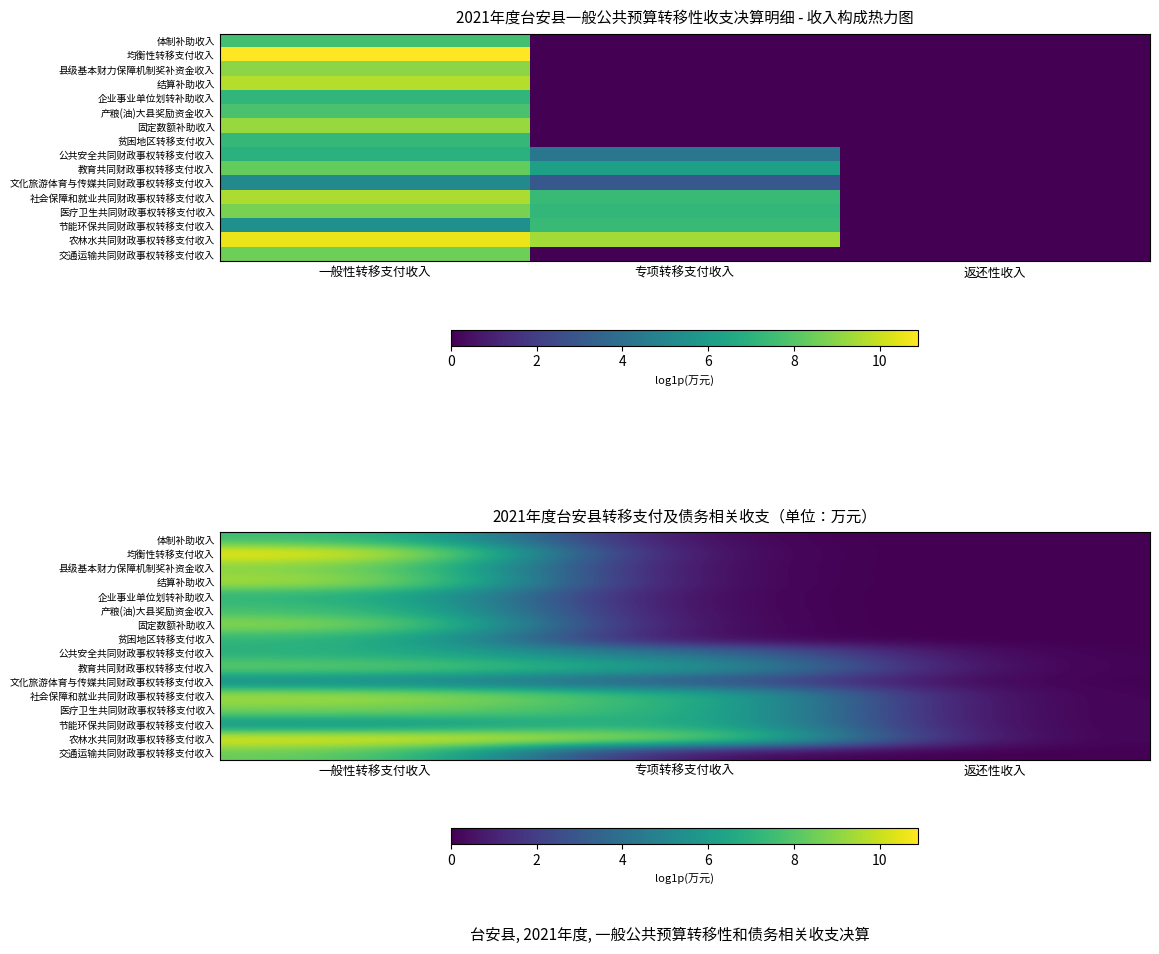

Rank the series at 专项转移支付收入 from lowest to highest value.

体制补助收入, 均衡性转移支付收入, 县级基本财力保障机制奖补资金收入, 结算补助收入, 企业事业单位划转补助收入, 产粮(油)大县奖励资金收入, 固定数额补助收入, 贫困地区转移支付收入, 交通运输共同财政事权转移支付收入, 文化旅游体育与传媒共同财政事权转移支付收入, 公共安全共同财政事权转移支付收入, 教育共同财政事权转移支付收入, 医疗卫生共同财政事权转移支付收入, 社会保障和就业共同财政事权转移支付收入, 节能环保共同财政事权转移支付收入, 农林水共同财政事权转移支付收入